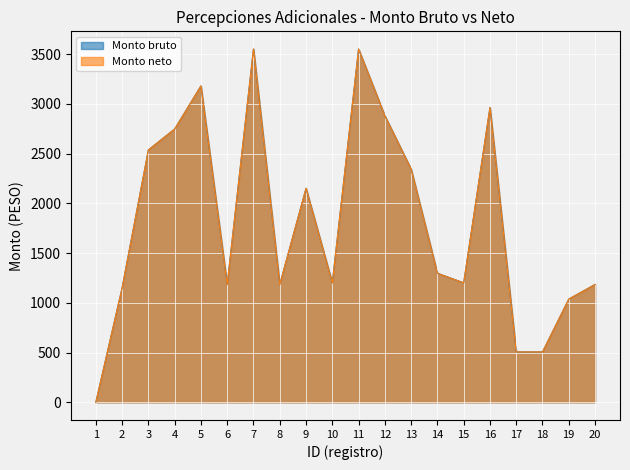

The Monto bruto series shows 856.3 at 14. True or false?

False